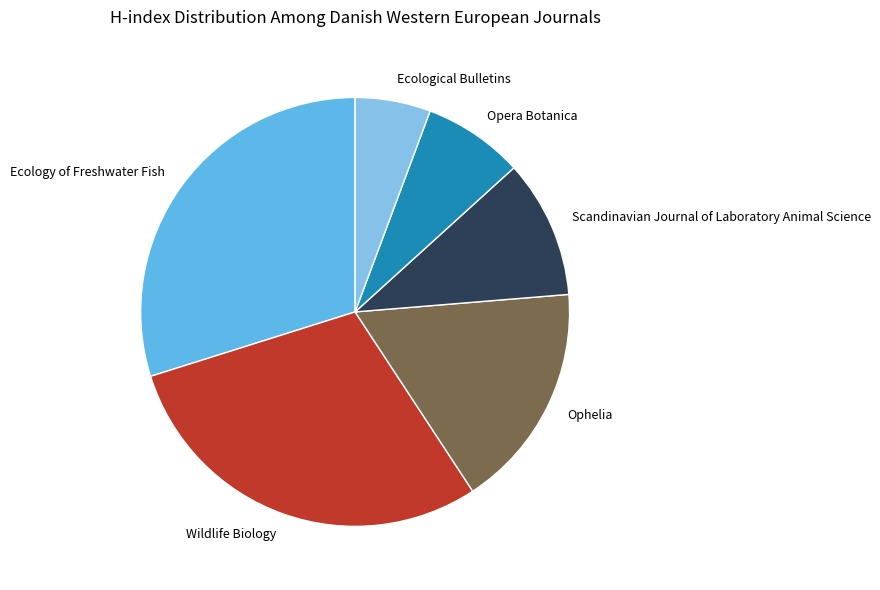

How many segments does this pie chart have?

6